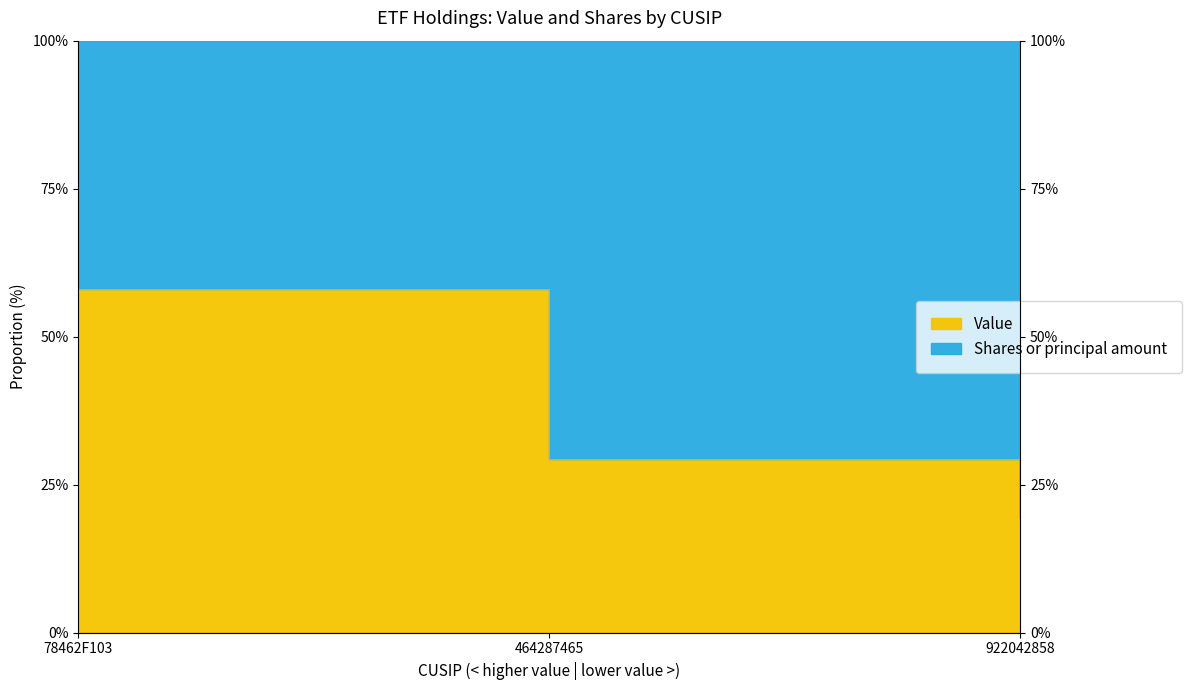

Which label corresponds to the smallest value in the chart?

922042858